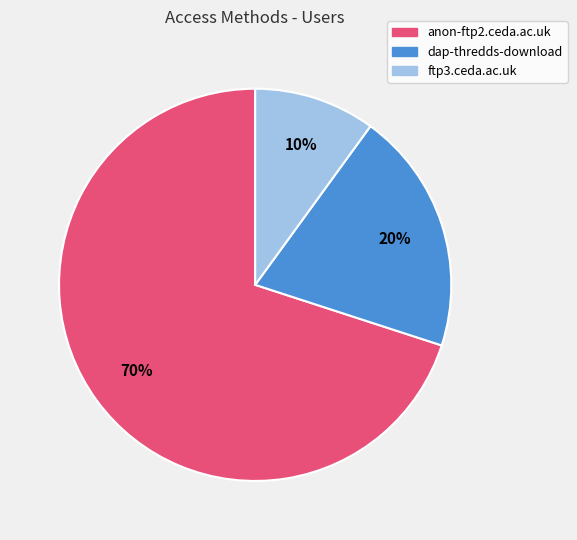

Which slice is the largest?

anon-ftp2.ceda.ac.uk